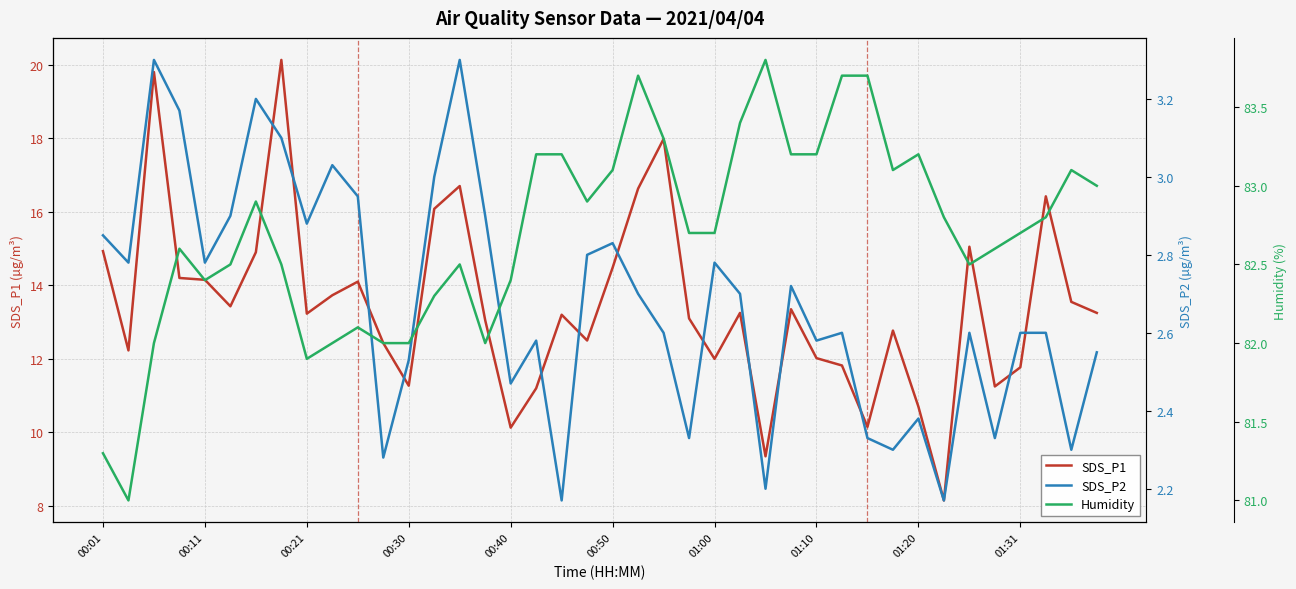

What are all the series names shown in the legend?

SDS_P1, SDS_P2, Humidity